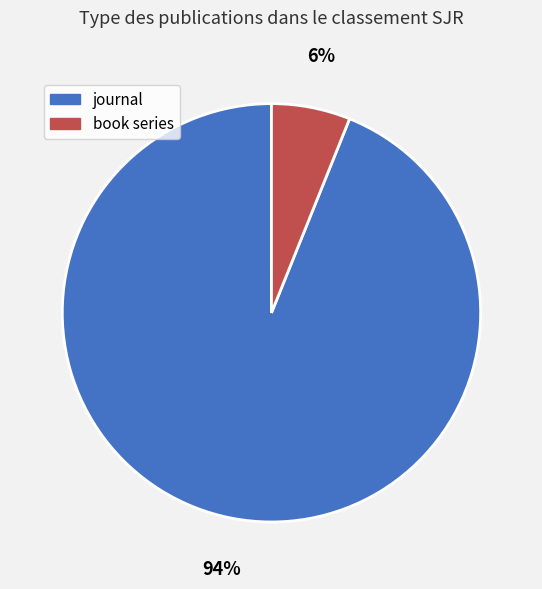

Which category has the biggest portion of the pie?

journal